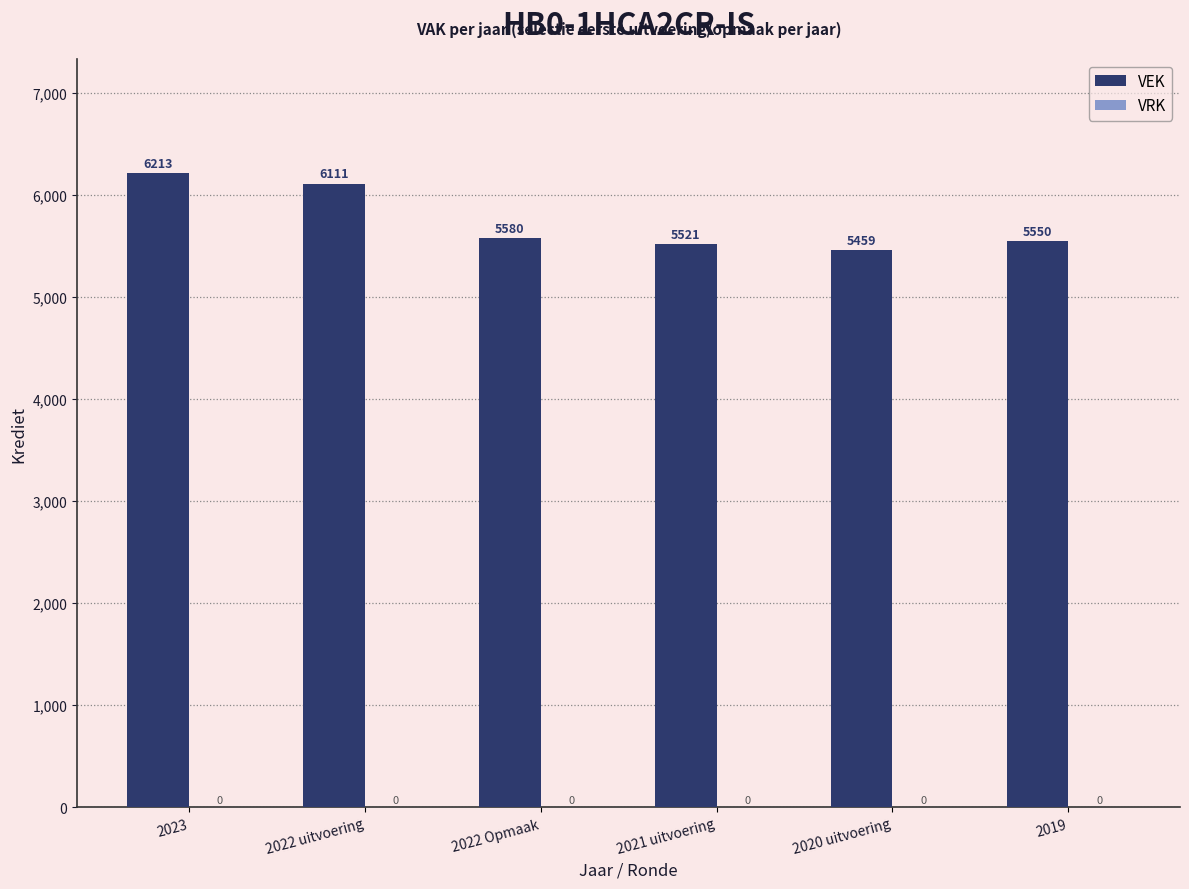

List the labels in order of value, largest first.

2023, 2022 uitvoering, 2022 Opmaak, 2019, 2021 uitvoering, 2020 uitvoering